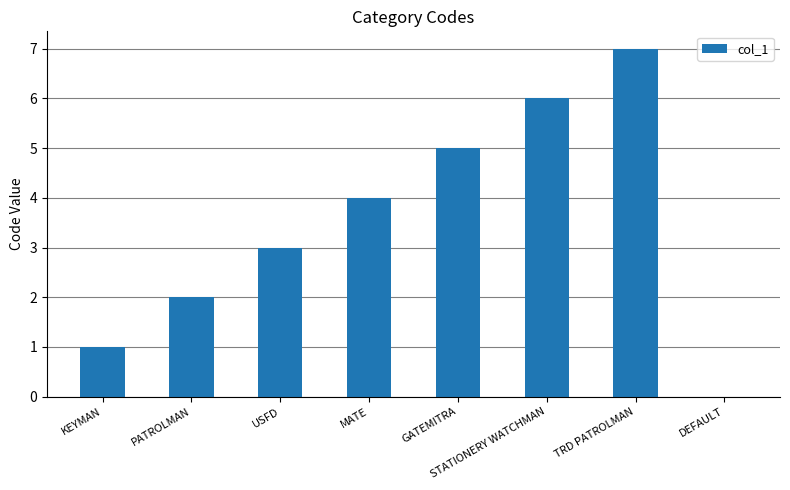

Read the value at PATROLMAN.

2